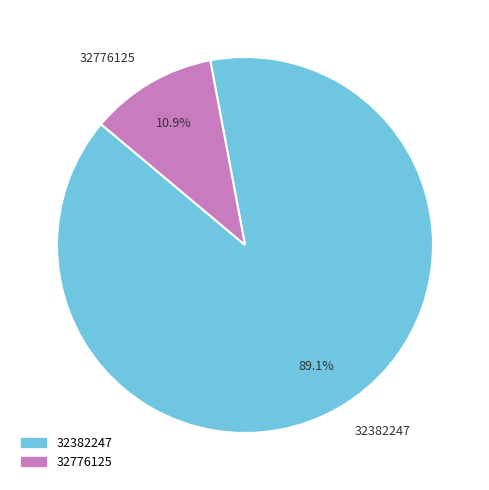

What percentage is the 32776125 slice, to the nearest percent?

11%